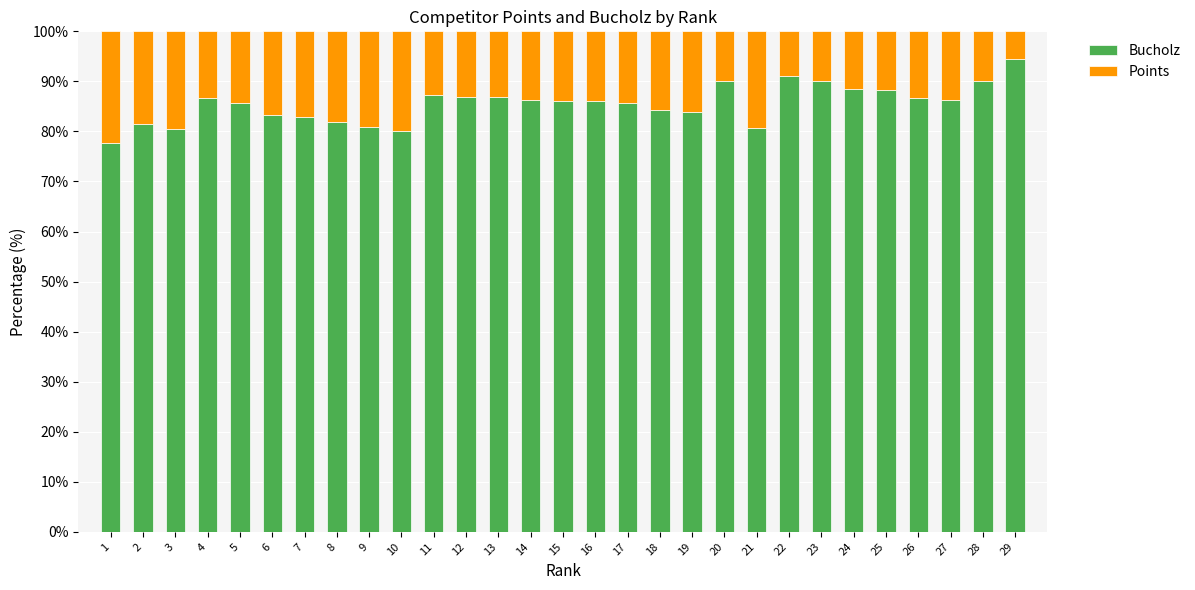

What is the difference between the second highest and second lowest values in the Bucholz series?

11.1